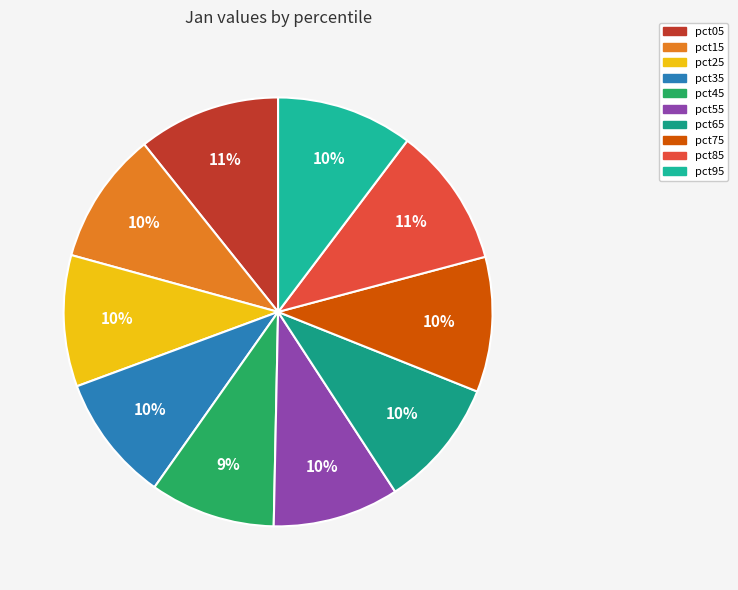

True or false: pct65 accounts for 10% of the total.

True